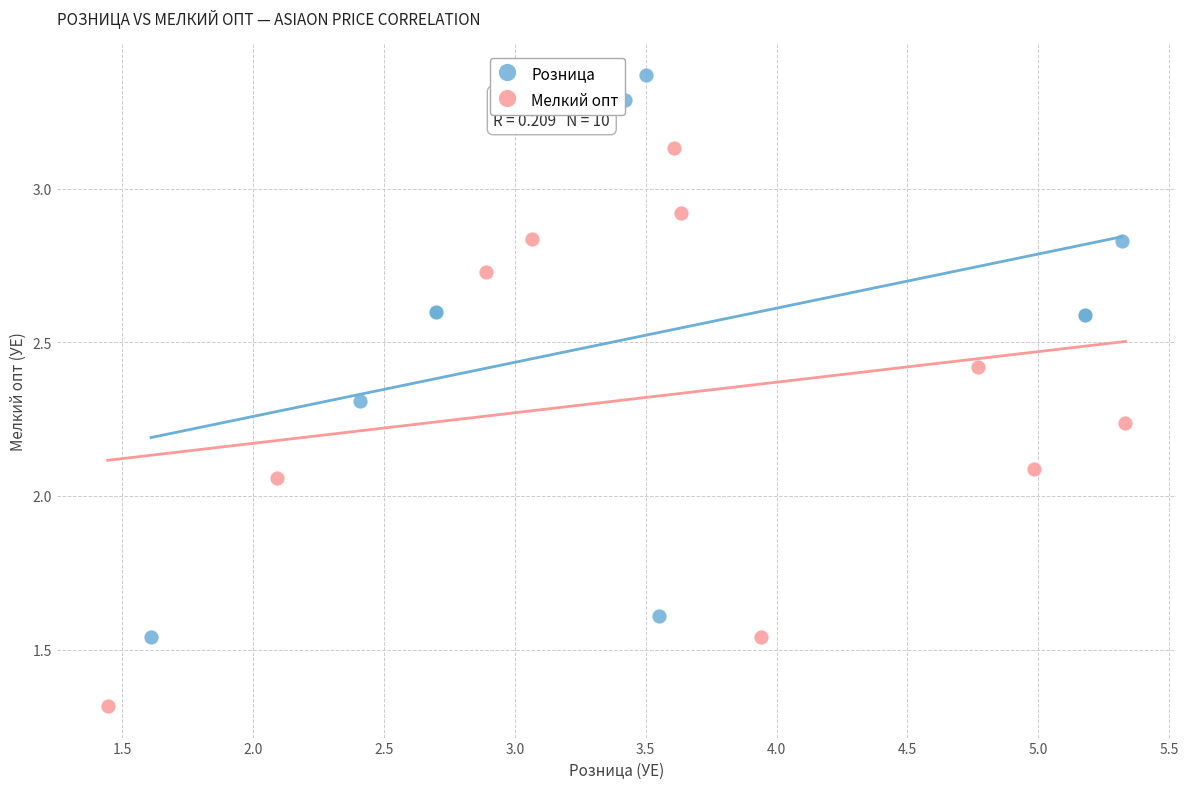

Which series reaches the minimum Y coordinate?

Мелкий опт